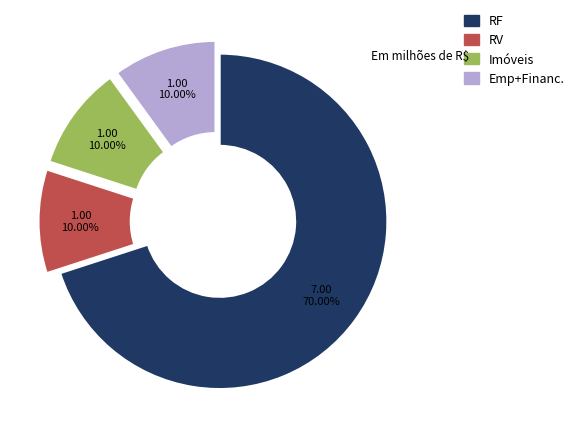

Is there a majority slice in this chart?

Yes